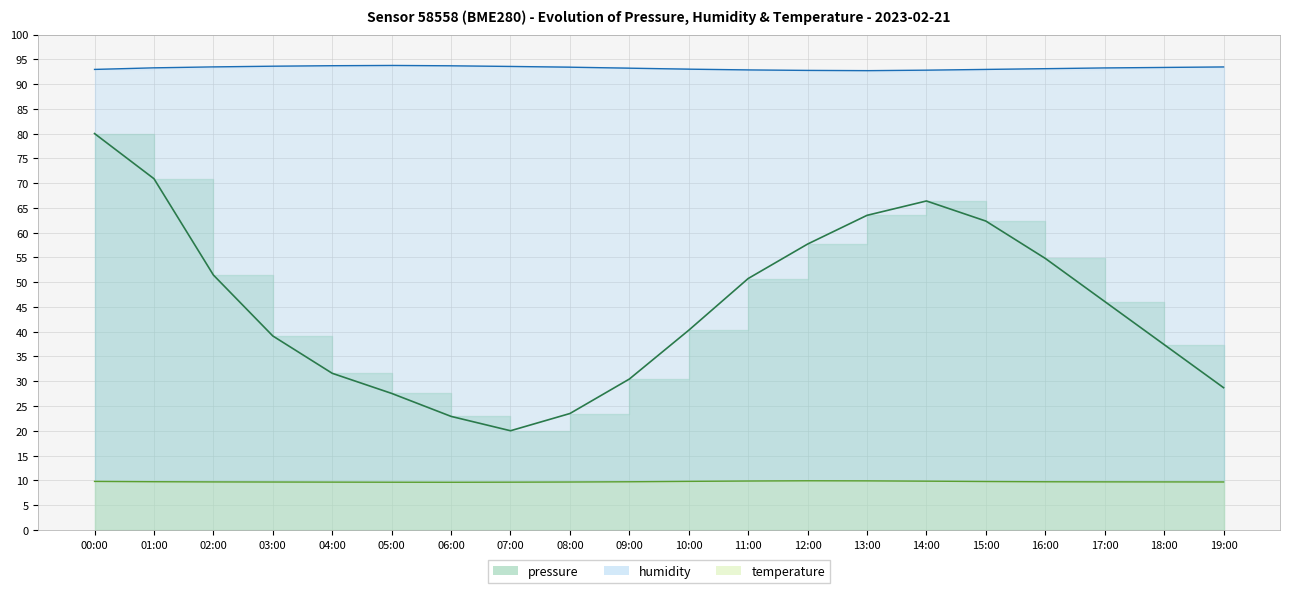

How many data points does each series have?

20